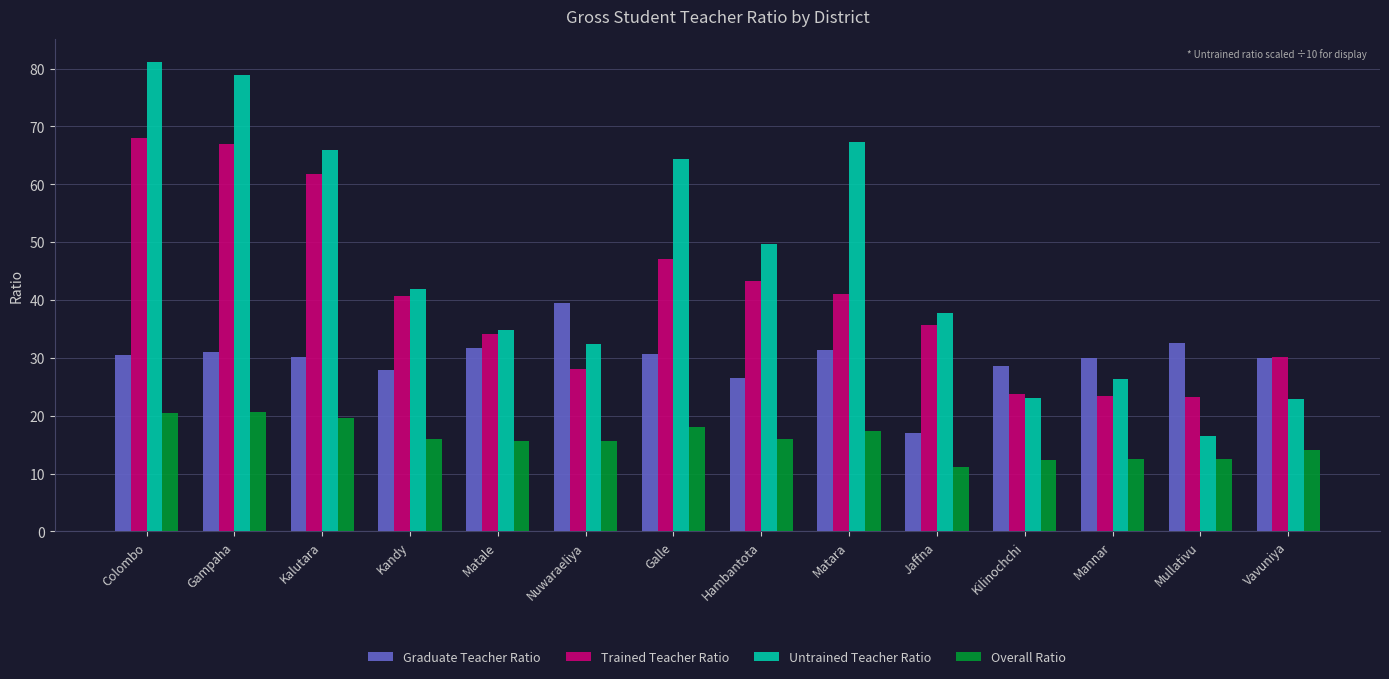

Which series has the largest range (max minus min)?

Untrained Teacher Ratio